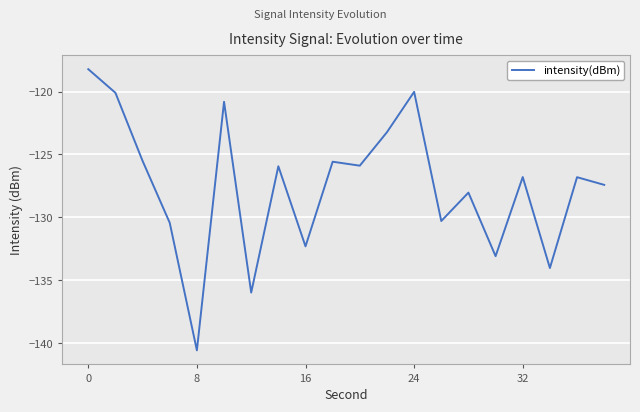

What is the difference between the maximum and minimum values?

22.3